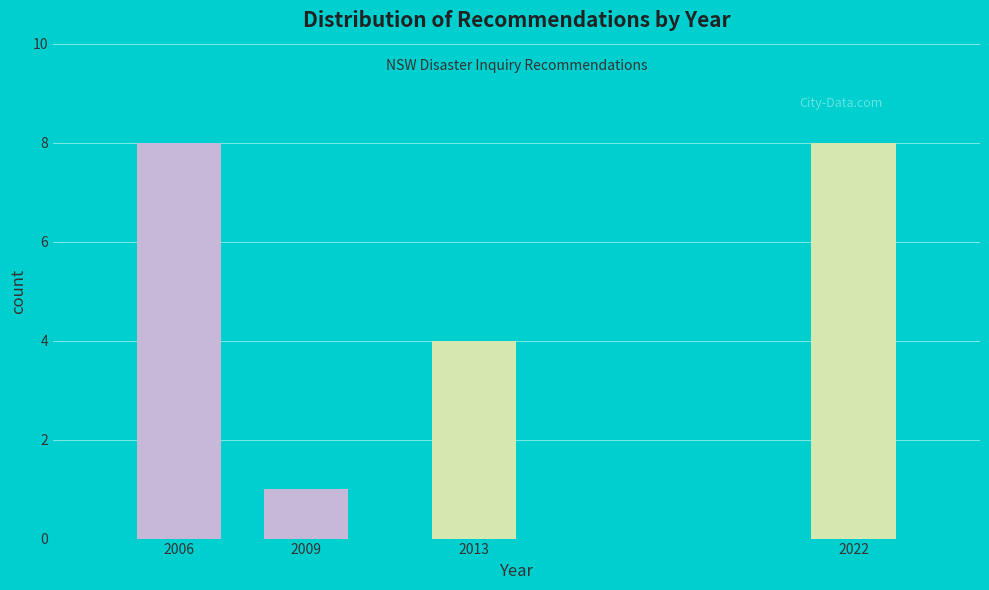

Reading left to right, extract all data points from this chart.

8	1	4	8